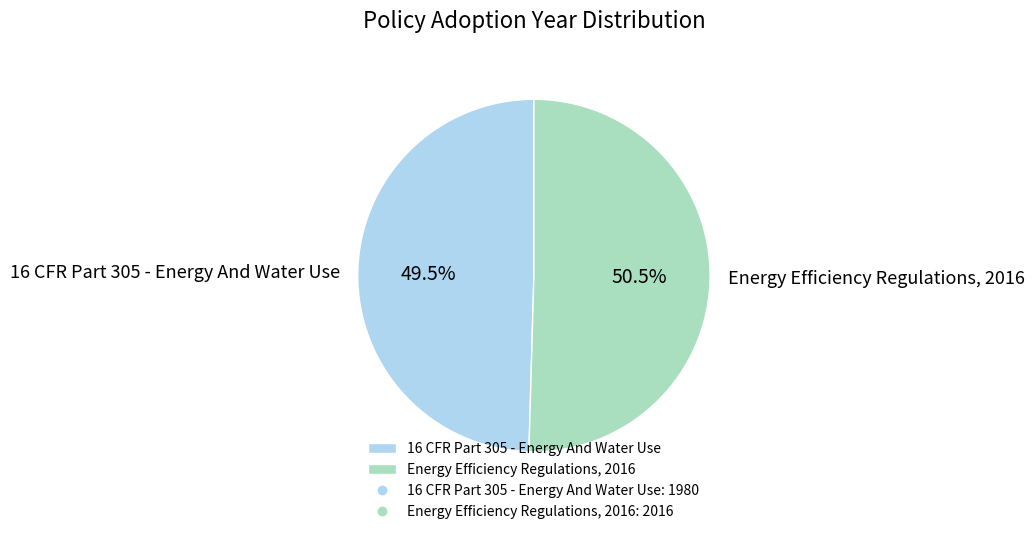

Which has a higher value, 16 CFR Part 305 - Energy And Water Use or Energy Efficiency Regulations, 2016?

Energy Efficiency Regulations, 2016